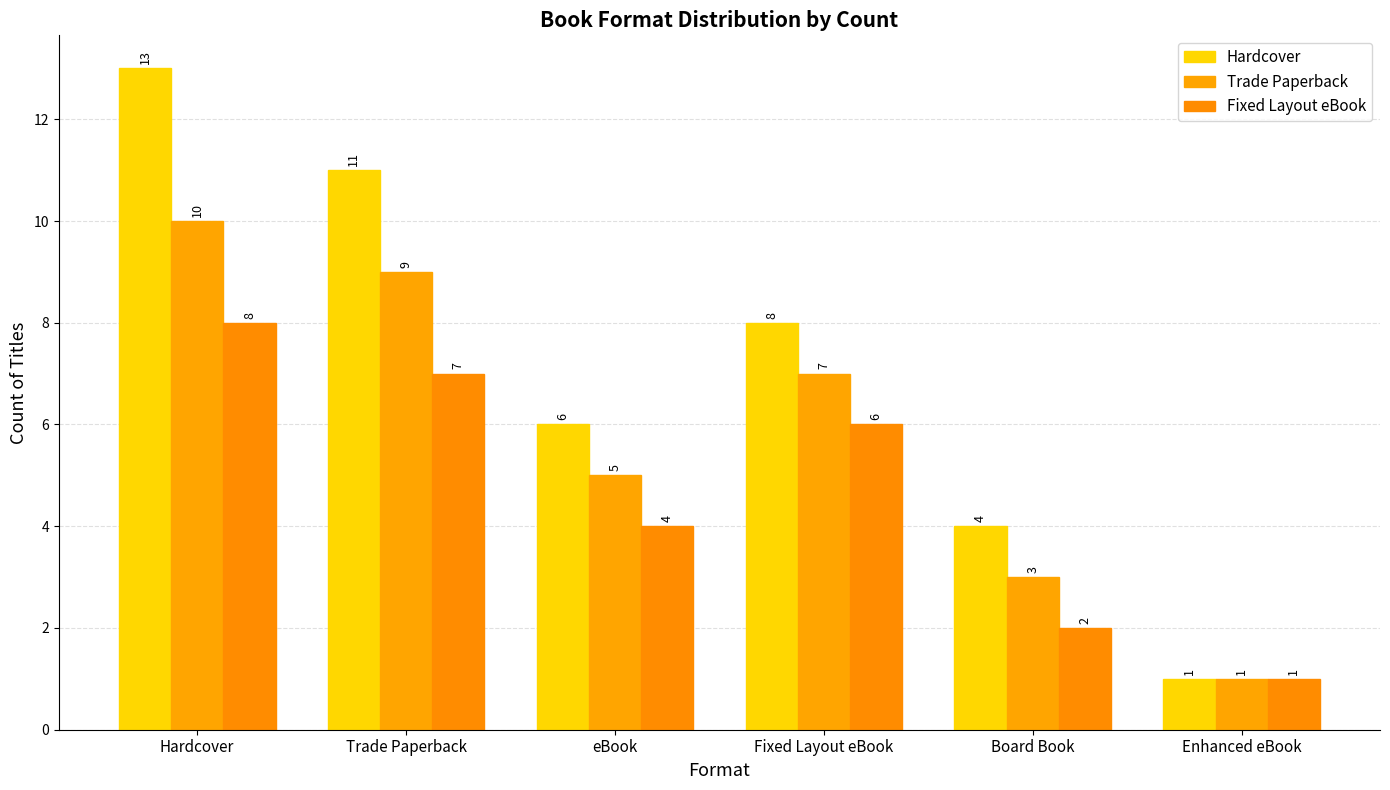

Is it true that Hardcover equals 13 at Hardcover?

True